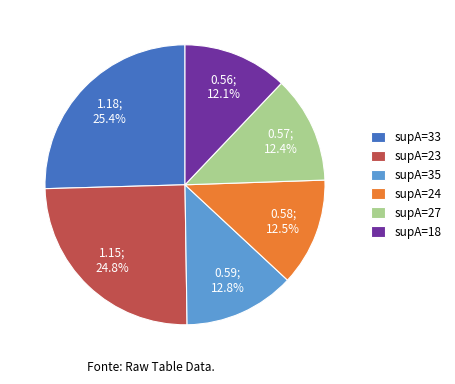

What is the largest slice in the pie chart?

supA=33